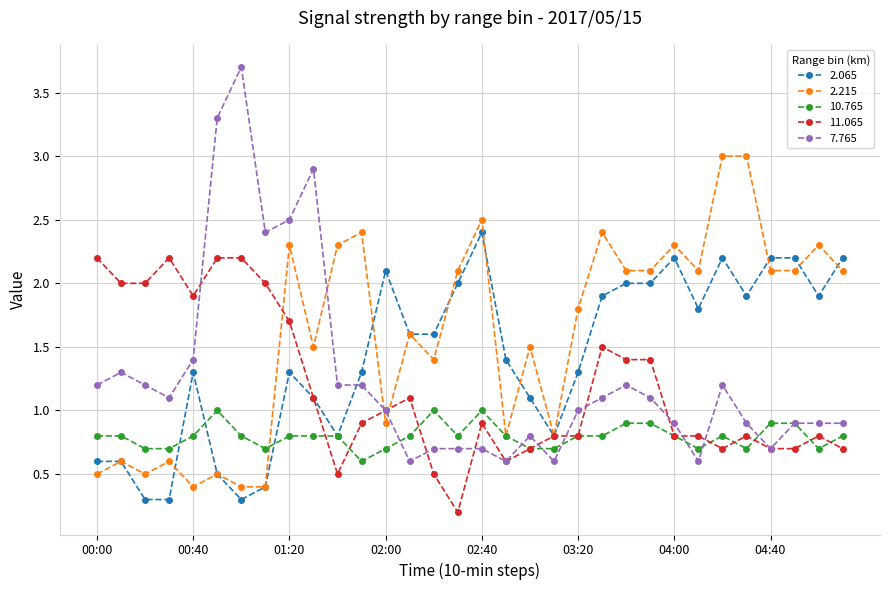

True or false: 2.215 has more than 1 points higher than both neighbors.

True